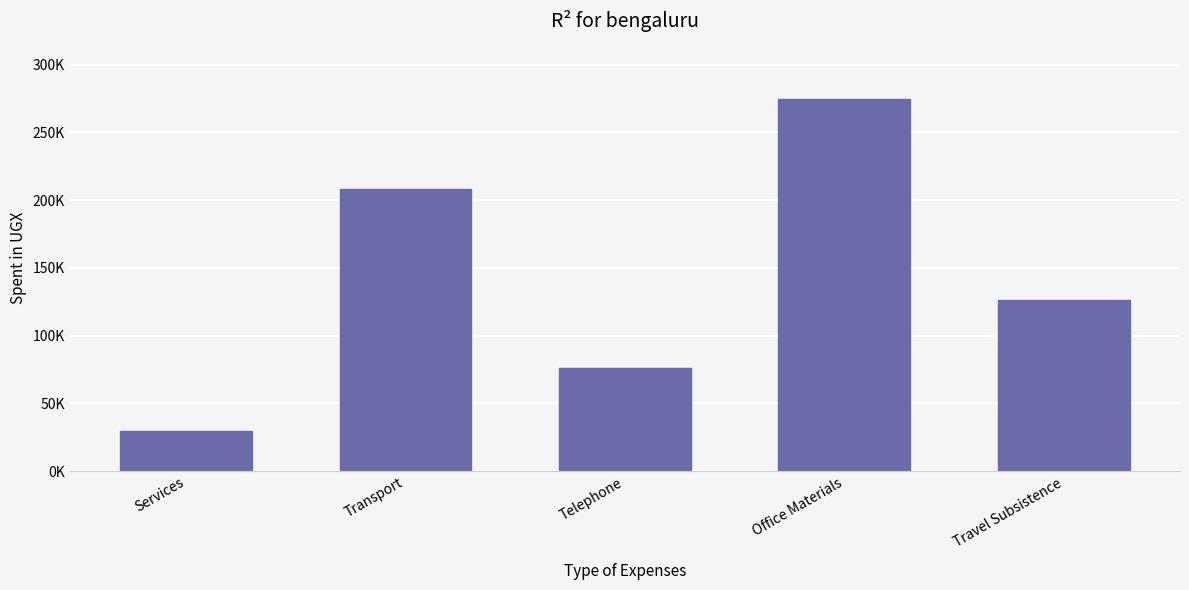

Between Services and Office Materials, which is larger?

Office Materials